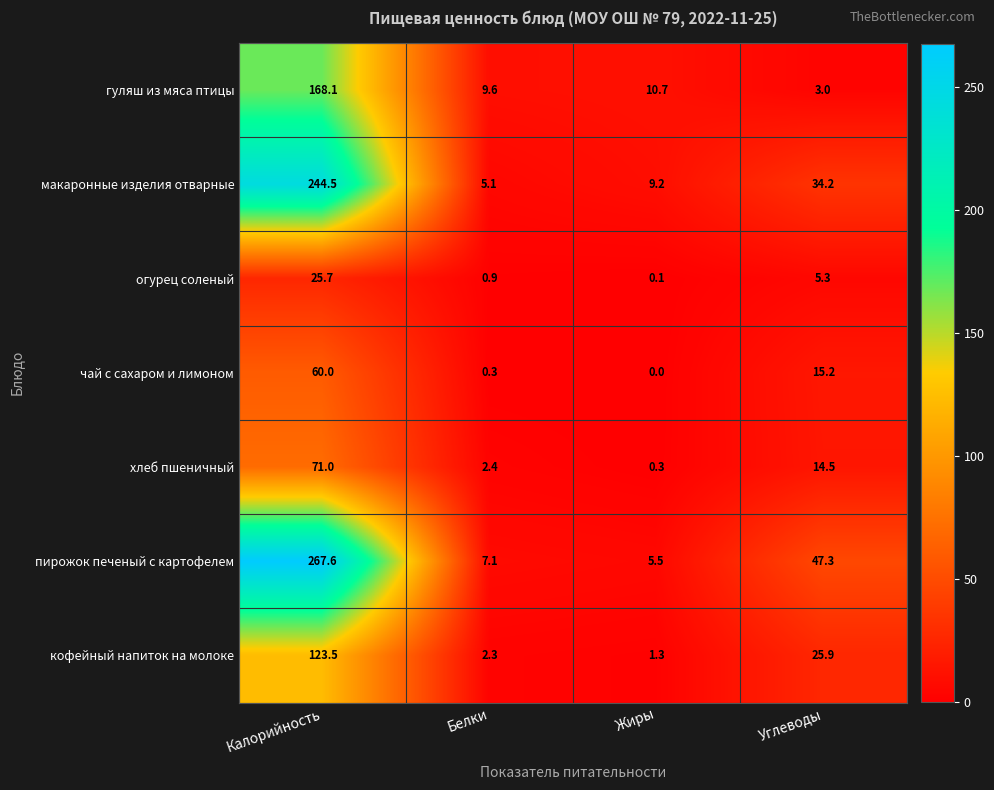

How many data points in огурец соленый are less than 5?

2